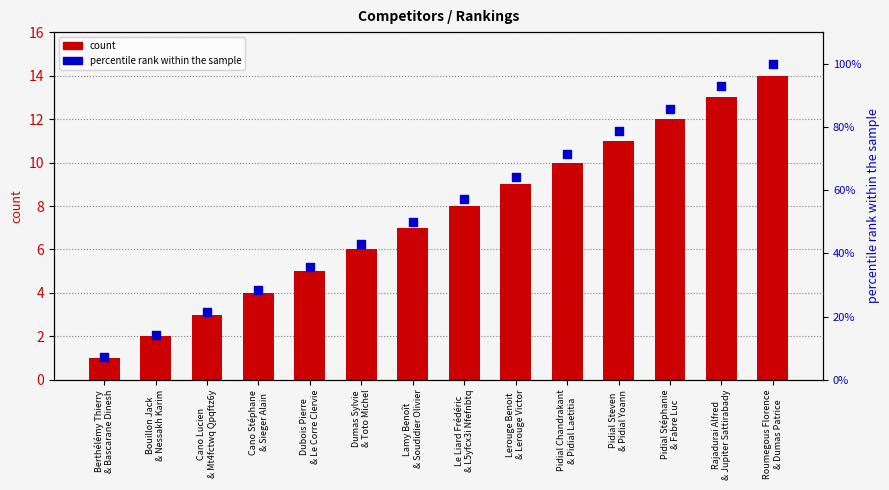

At how many categories does at least one series exceed 2?

14